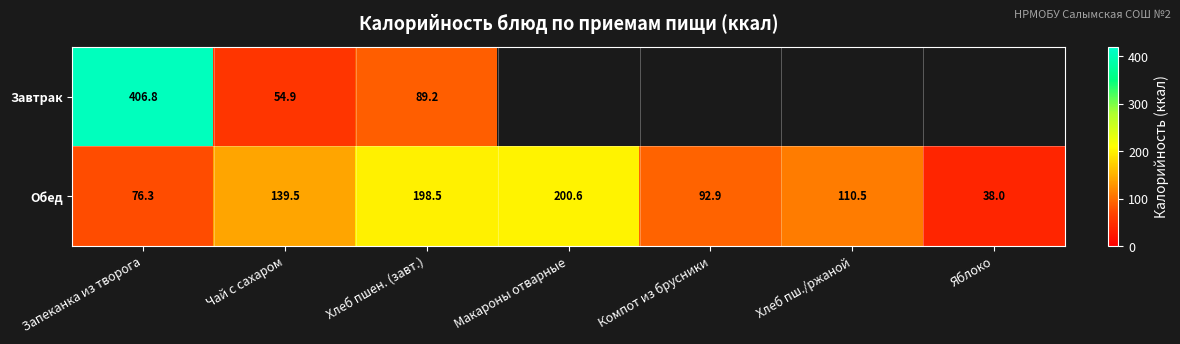

At which label is Обед closest to 119?

Хлеб пш./ржаной